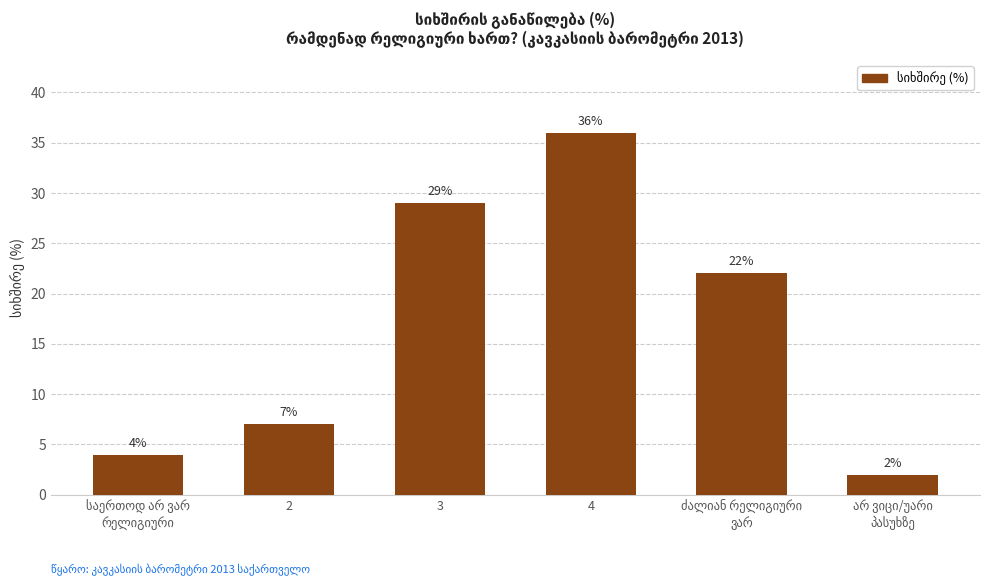

How many categories are shown in the chart?

6